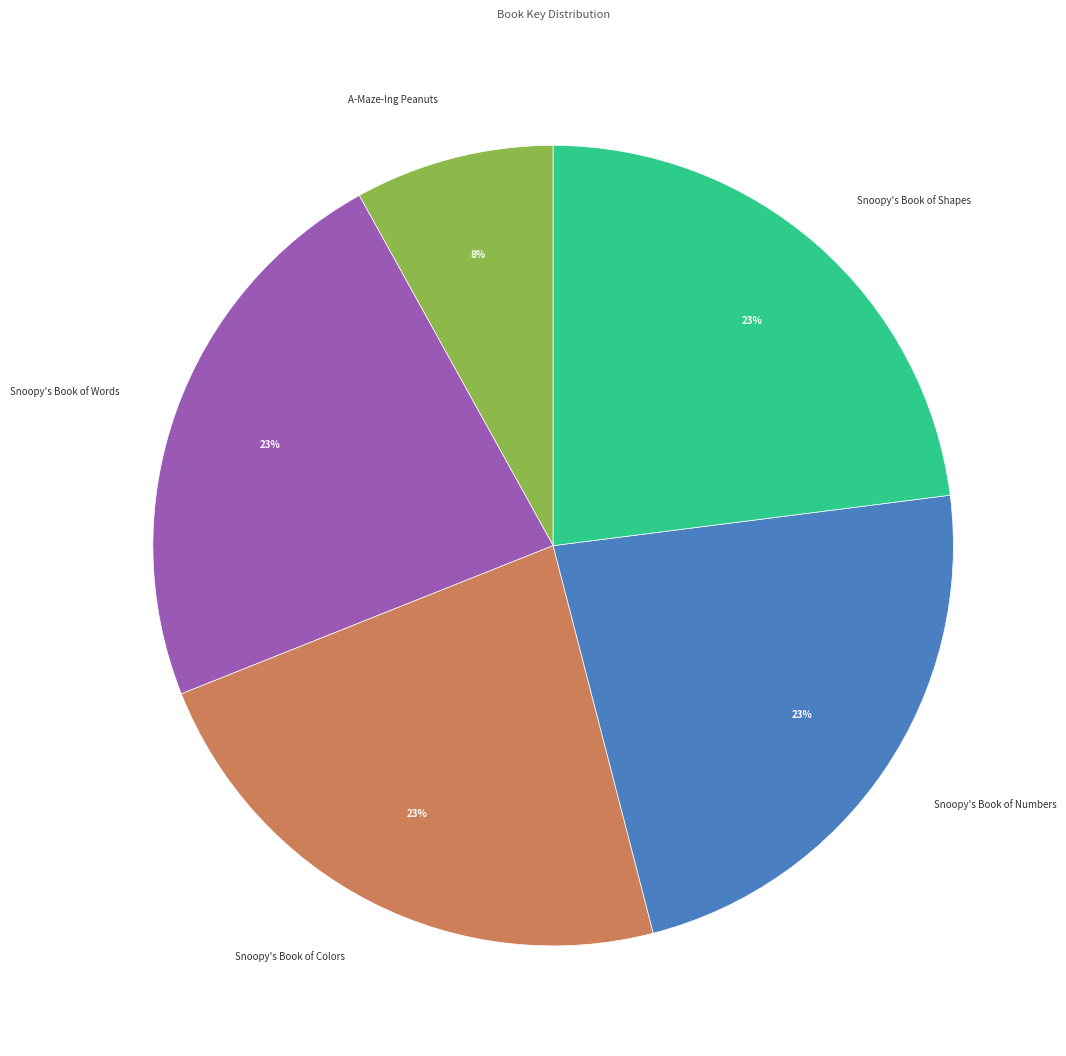

Approximately how many times larger is the value at Snoopy's Book of Shapes compared to A-Maze-Ing Peanuts?

2.9